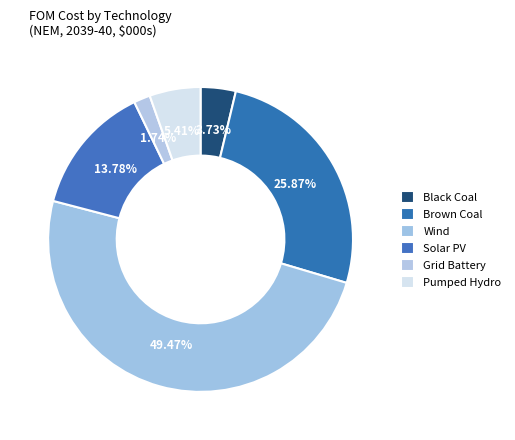

Count the number of slices in the pie.

6